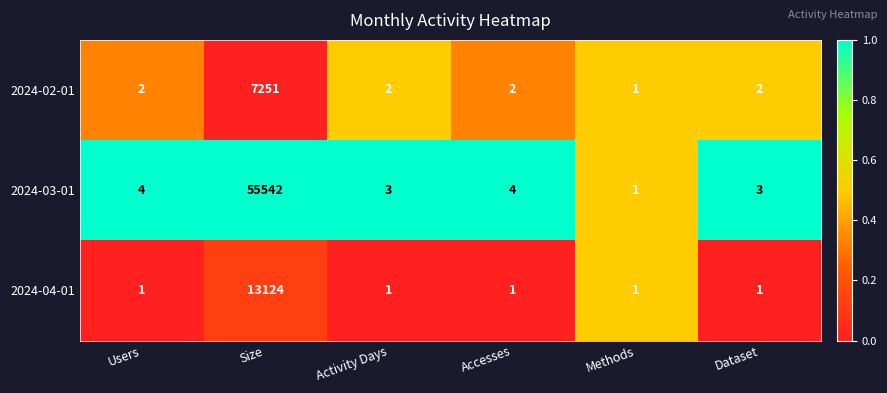

The 2024-04-01 series shows 2 at Accesses. True or false?

False